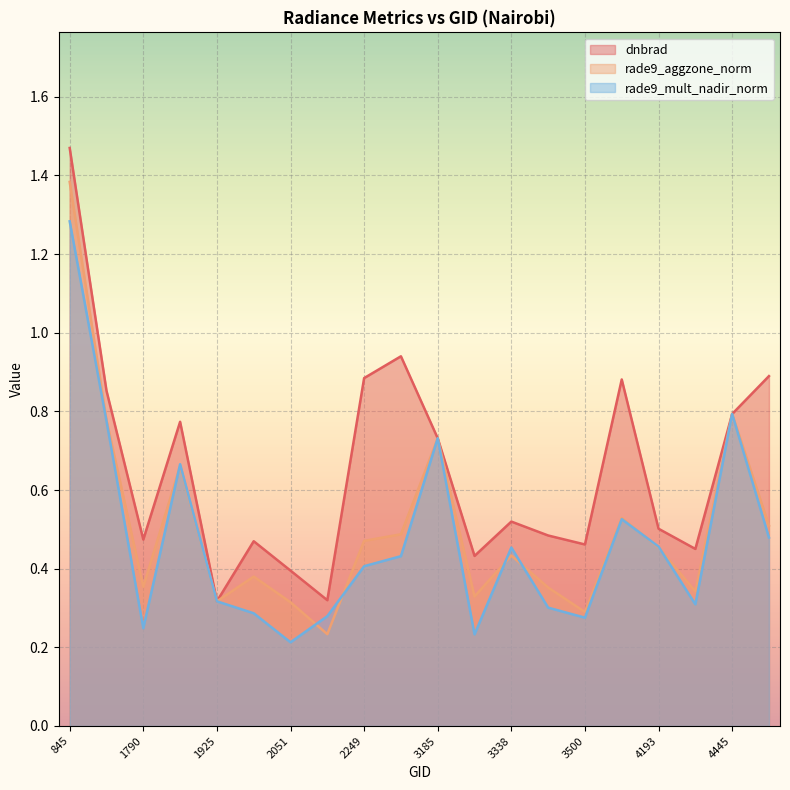

Does the chart display data point markers on the line(s)?

No